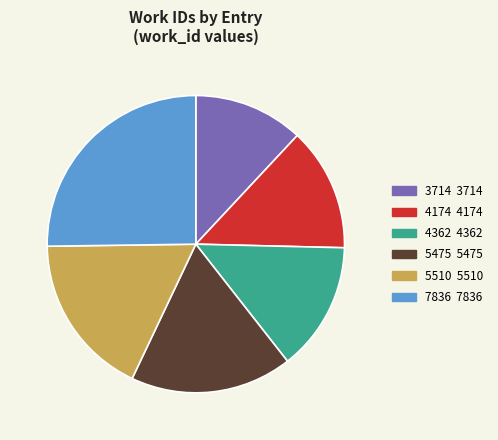

Which slice is the largest?

7836